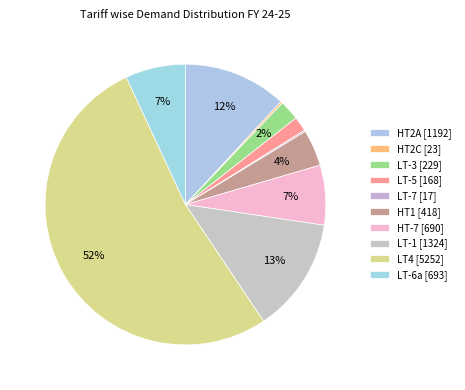

Is it true that HT2A is 26% of the pie?

False